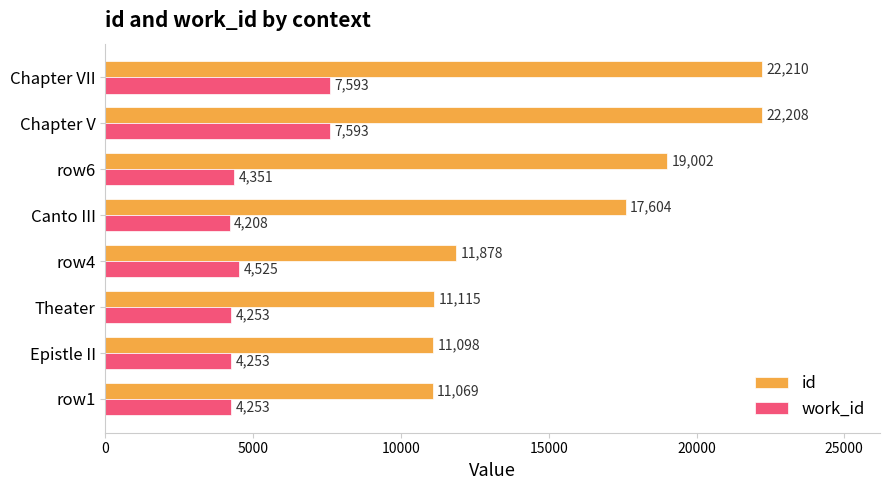

Which category has the lowest value in the work_id series?

Canto III